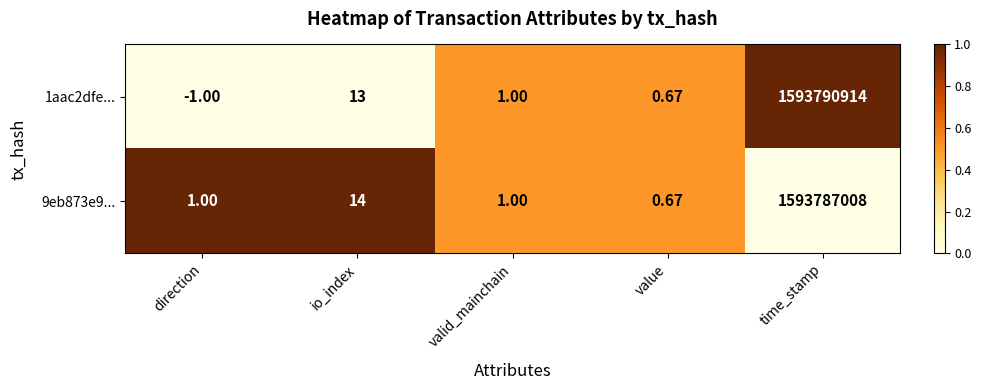

Which label corresponds to the largest value in the chart?

time_stamp